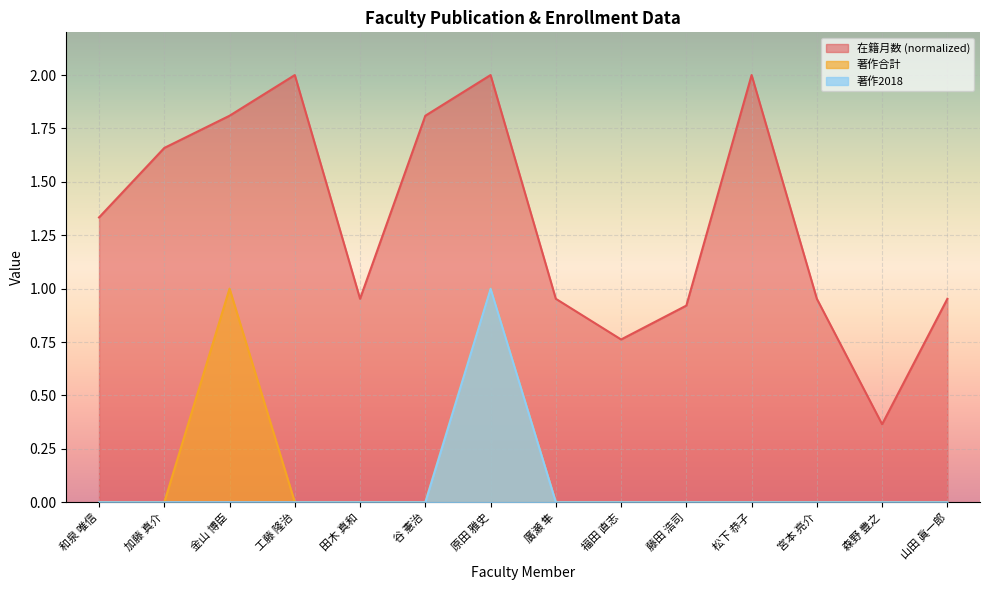

How many 著作合計 values are between 0 and 1?

14